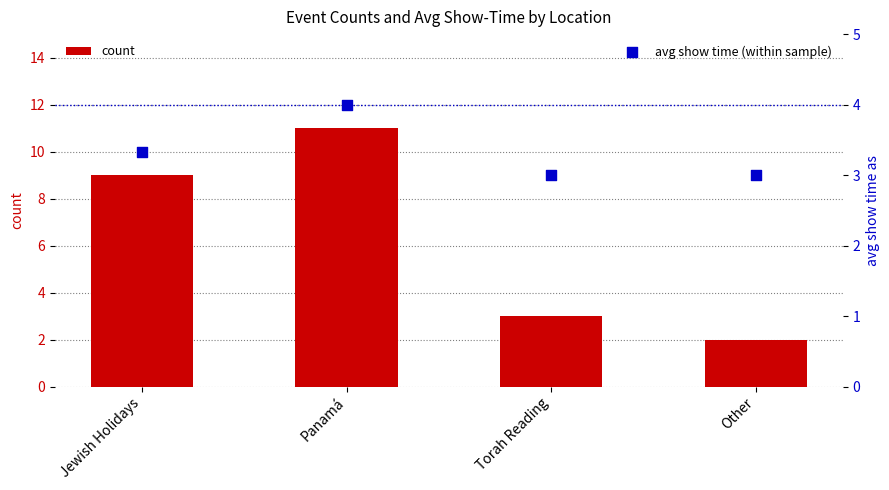

Is the value of count at Panamá greater than the value of avg show time (within sample) at Panamá?

Yes